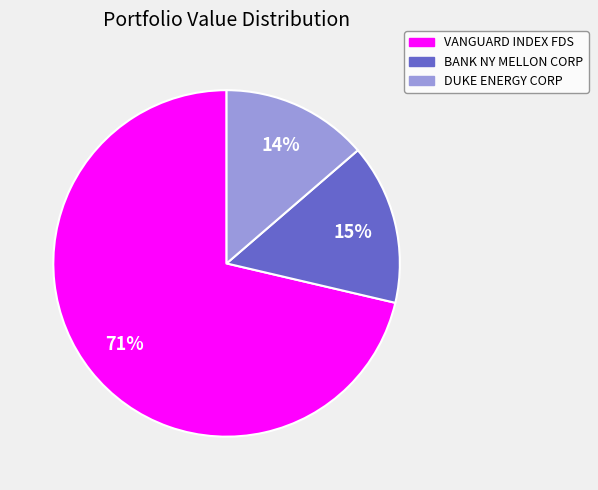

True or false: VANGUARD INDEX FDS accounts for 86% of the total.

False